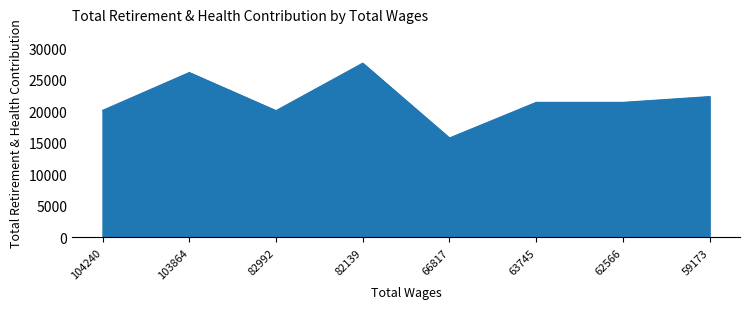

How many distinct data groups are displayed?

1